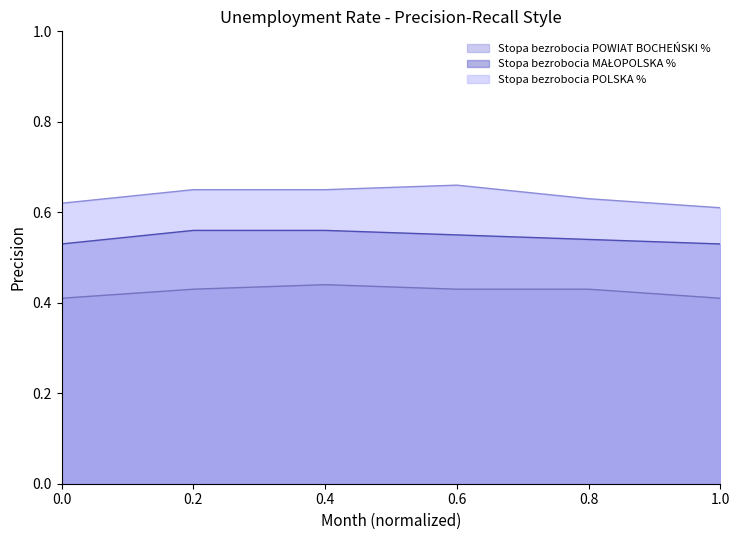

Does the chart have visible grid lines?

No